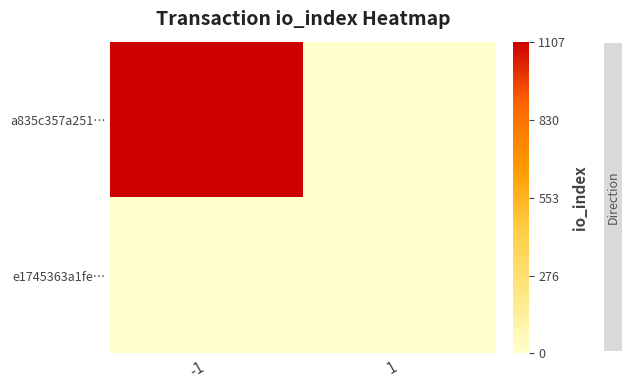

Between -1 and 1, which series saw the biggest shift?

a835c357a251…